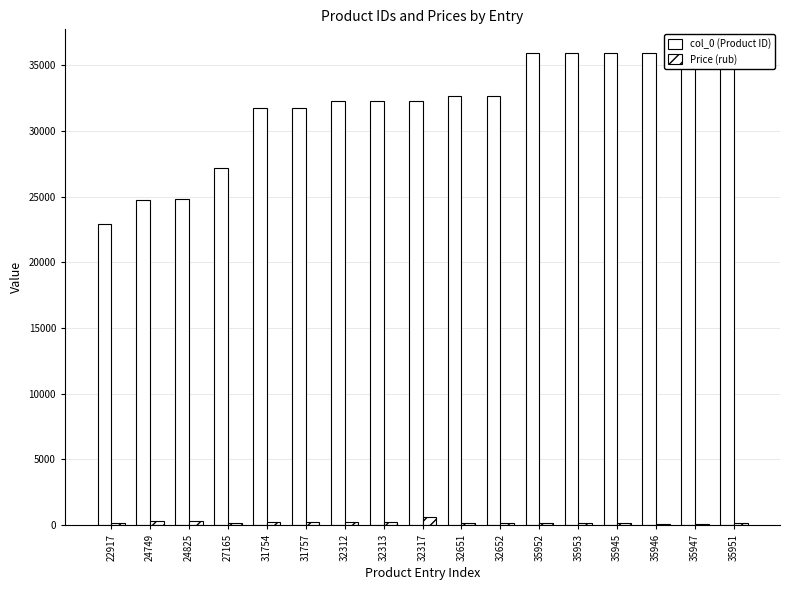

What is the difference between the Price (rub) values at 35945 and 35946?

49.6